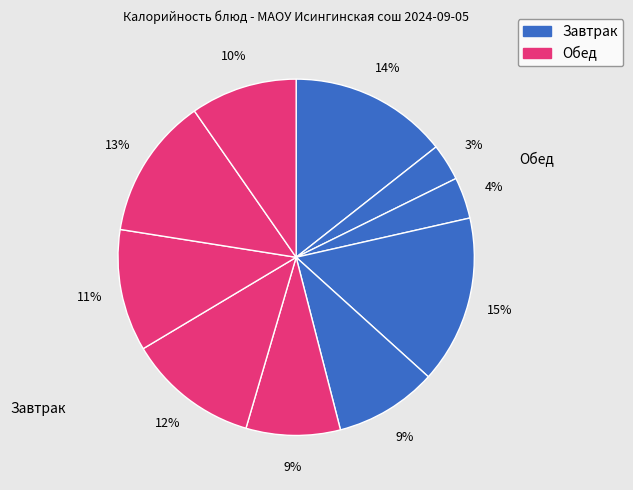

Count the number of slices in the pie.

10